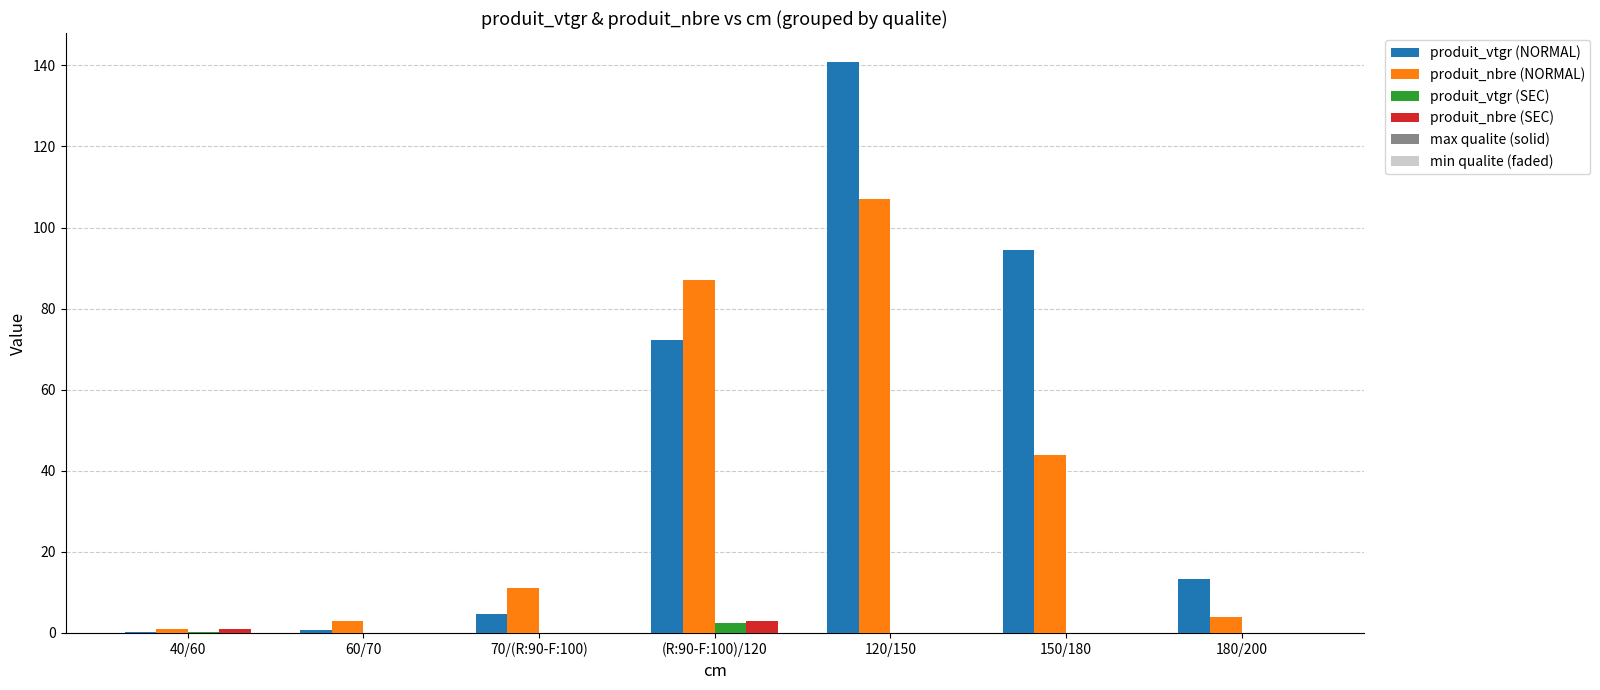

What is the difference between the highest and lowest values at 40/60?

0.9